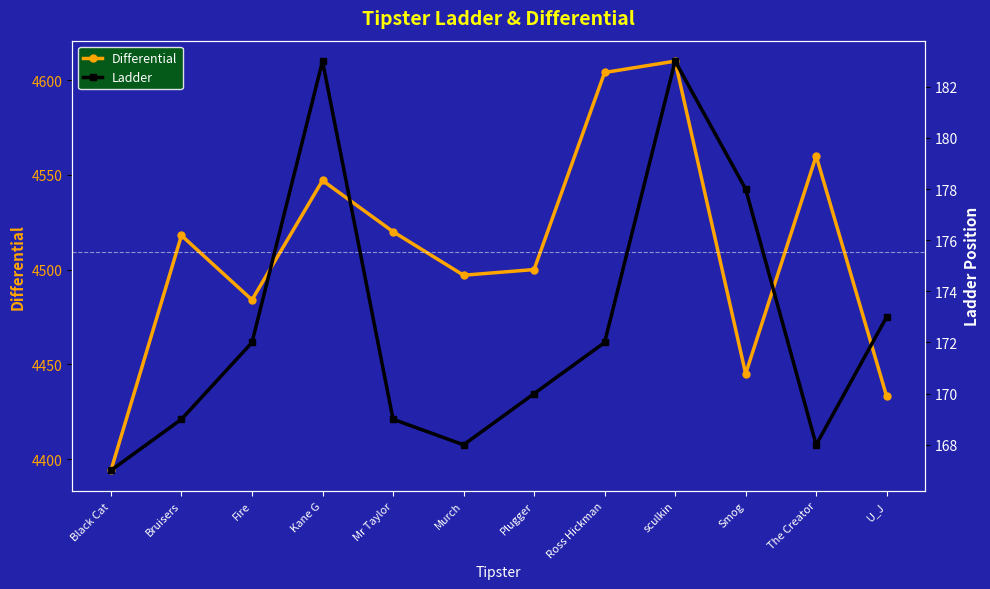

What is the total value across all series at Murch?

4665